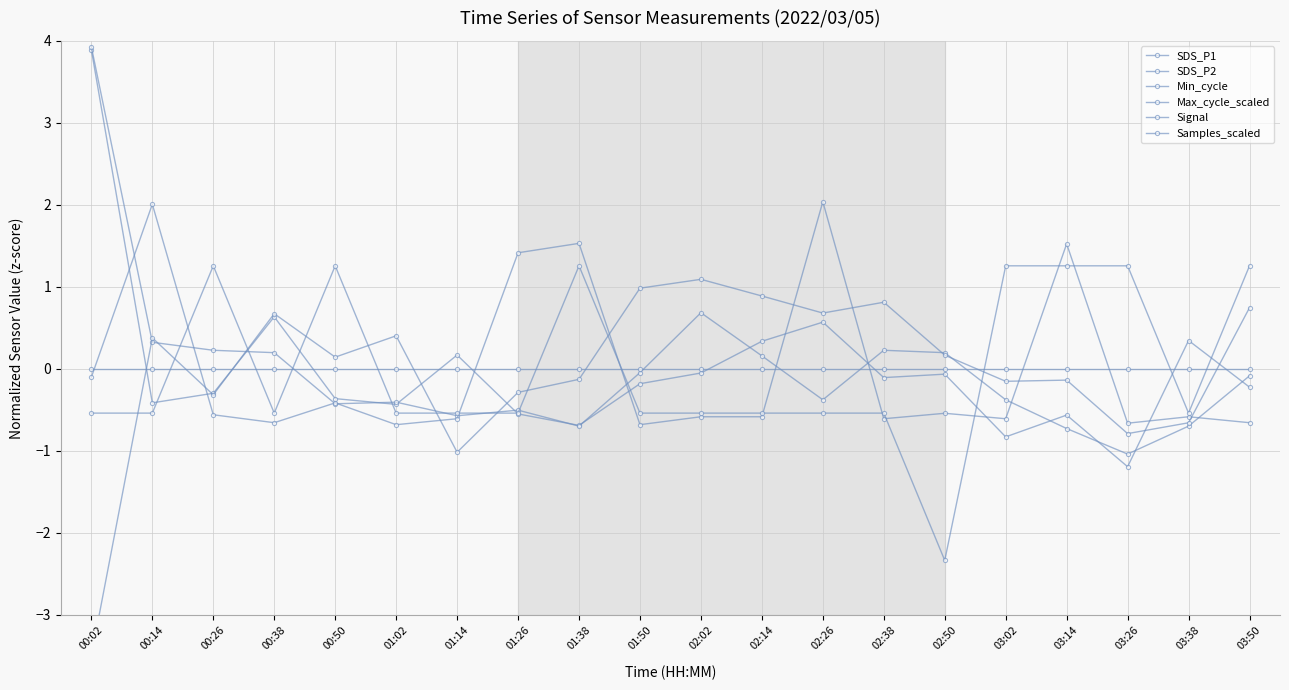

At which category is the sum across all series the highest?

00:02